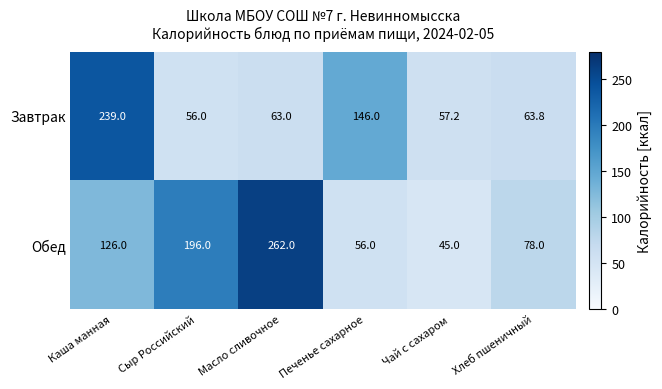

What is the highest value of the Обед series?

262.0